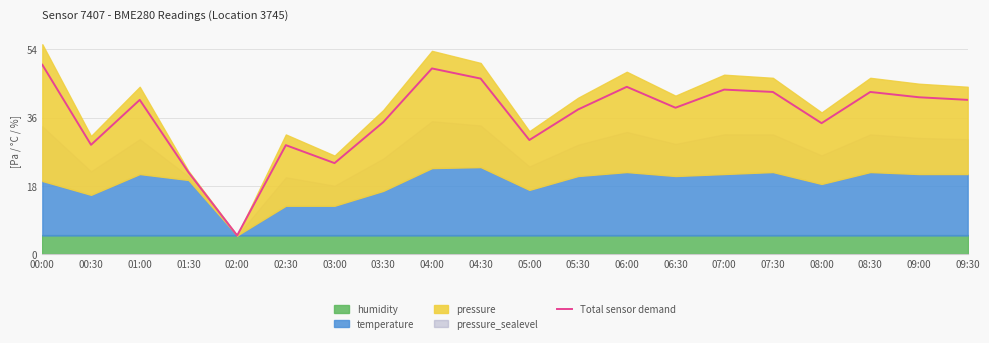

List the labels in order of value, smallest first.

02:00, 01:30, 03:00, 02:30, 00:30, 05:00, 08:00, 03:30, 05:30, 06:30, 01:00, 09:30, 09:00, 07:30, 08:30, 07:00, 06:00, 04:30, 04:00, 00:00